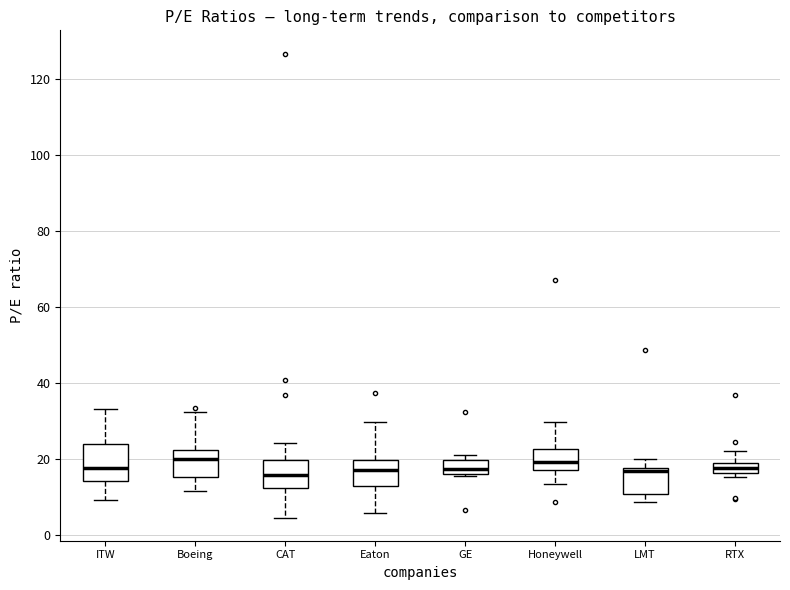

Where does the upper whisker of the box for Boeing end on the y-axis? The values are not printed on the chart, so give them approximately, as read against the axis.

32